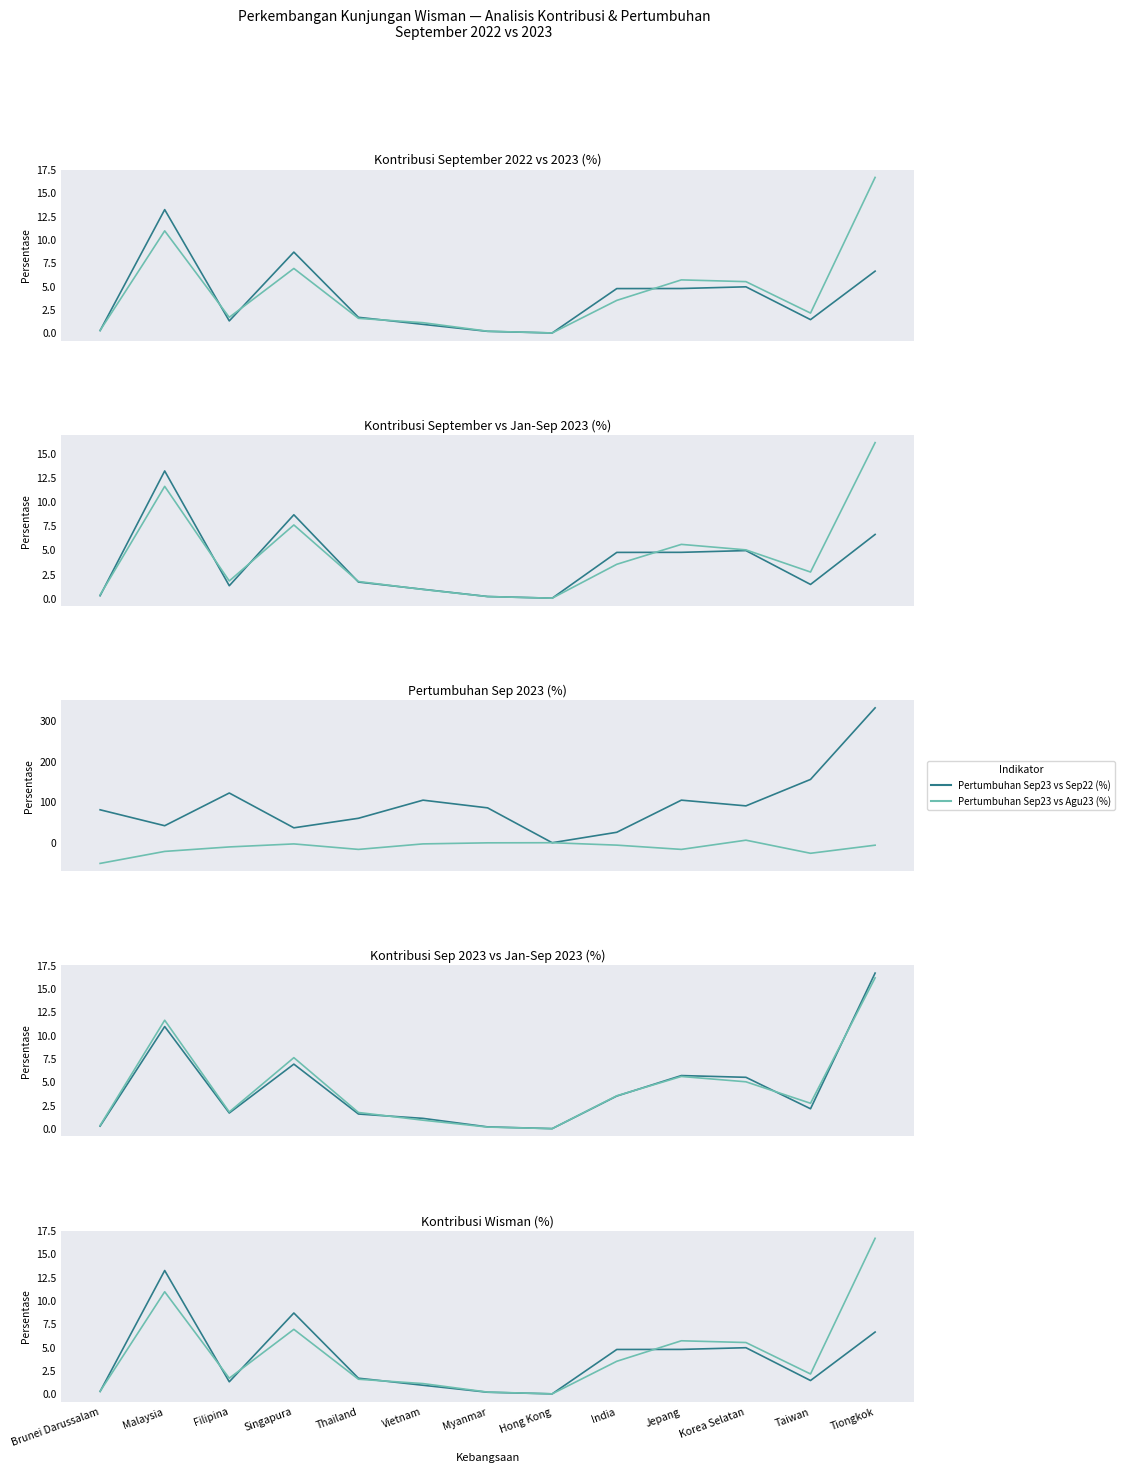

At which category does Pertumbuhan Sep23 vs Agu23 (%) reach its first local valley?

Thailand